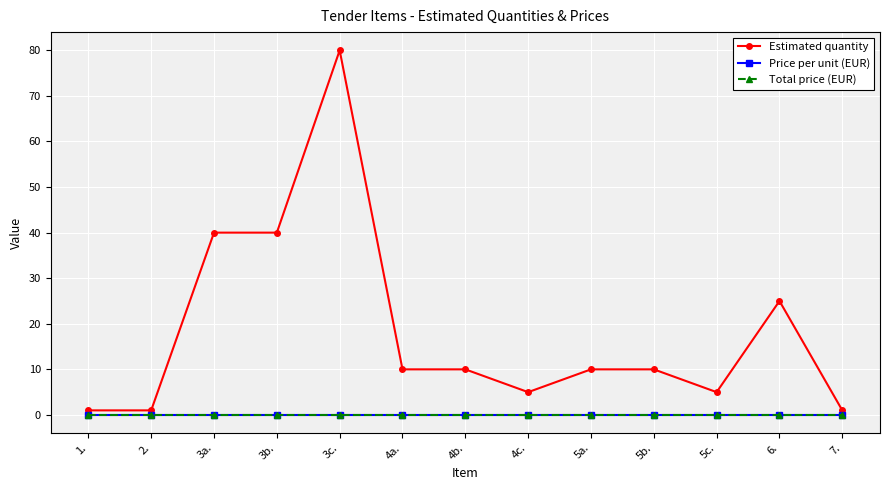

True or false: Total price (EUR) has a value of 0 at 4a..

True